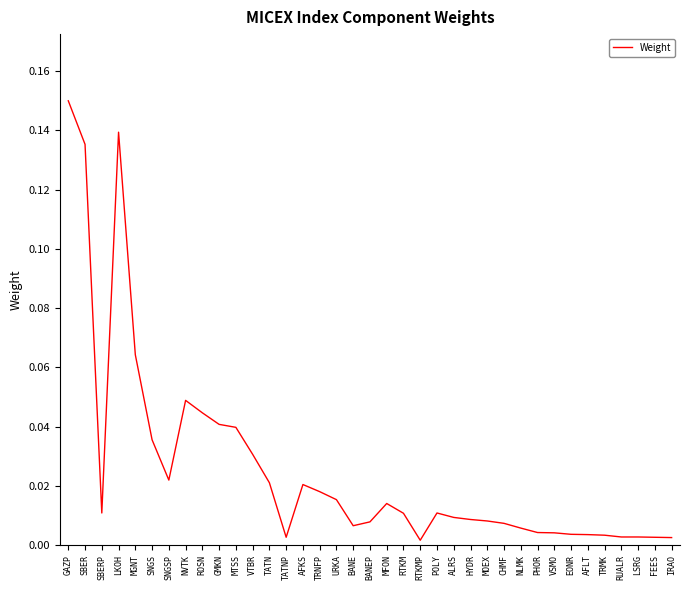

What position from the left is MOEX?

26